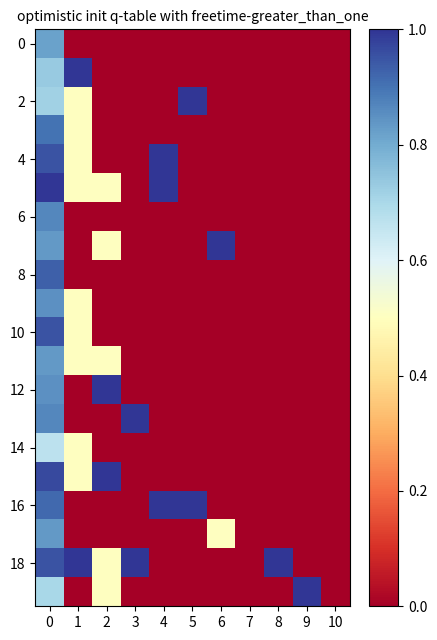

How many distinct data groups are displayed?

20